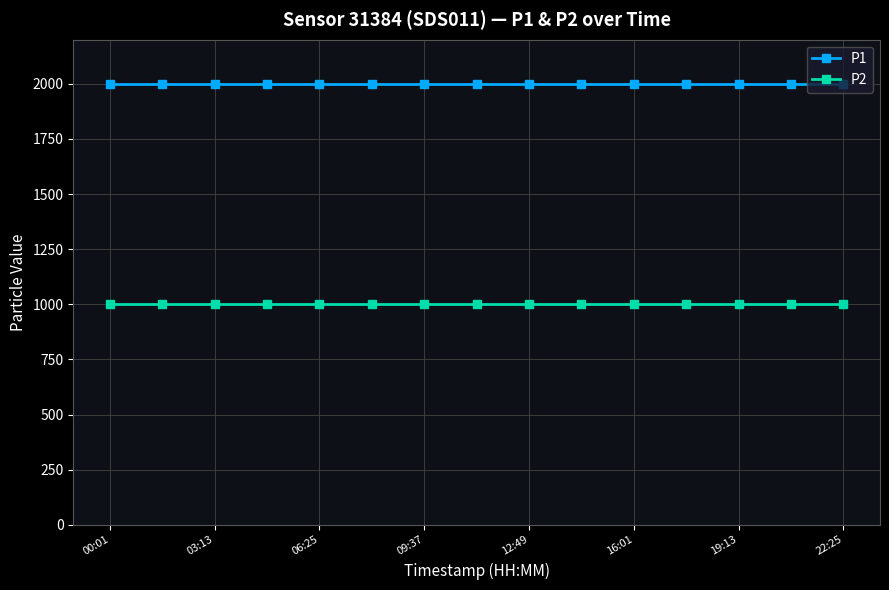

What is the minimum value shown in the chart?

999.9